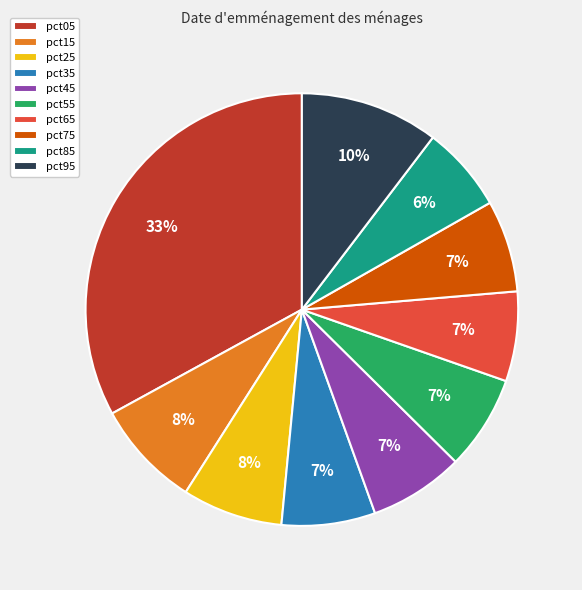

Is there a majority slice in this chart?

No